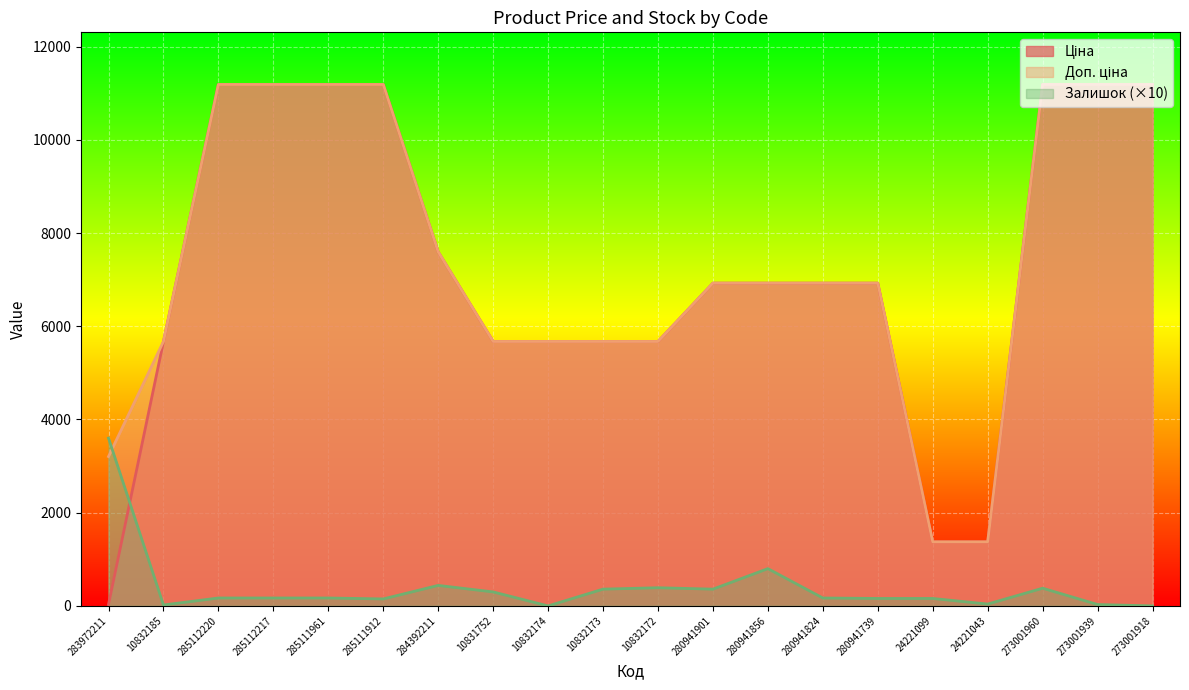

Rank the categories by Залишок value from highest to lowest.

283972211, 280941856, 284392211, 10832172, 273001960, 10832173, 280941901, 10831752, 285112220, 285112217, 285111961, 280941824, 280941739, 24221099, 285111912, 24221043, 273001939, 10832185, 10832174, 273001918